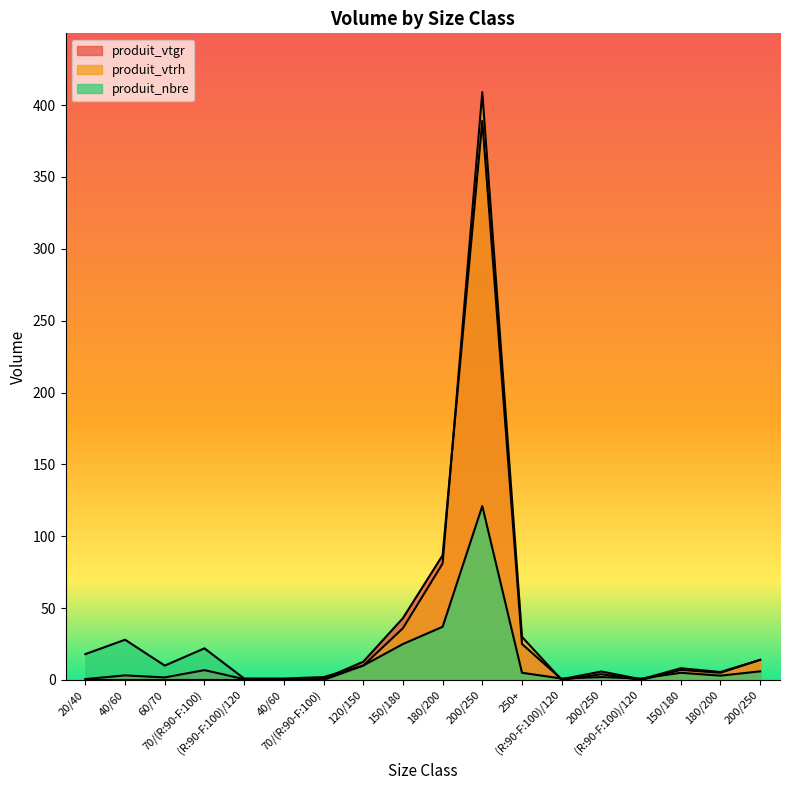

At how many categories does at least one series exceed 84?

2